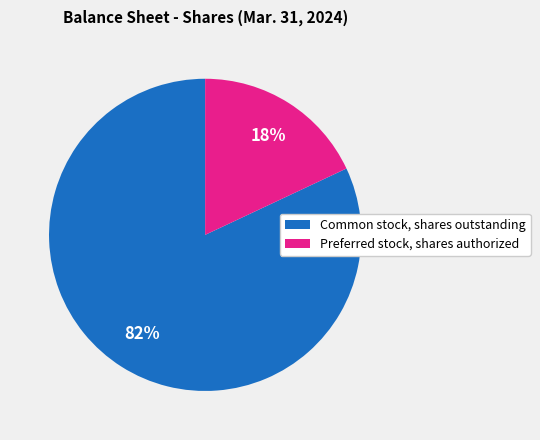

Which slice is the largest?

Common stock, shares outstanding